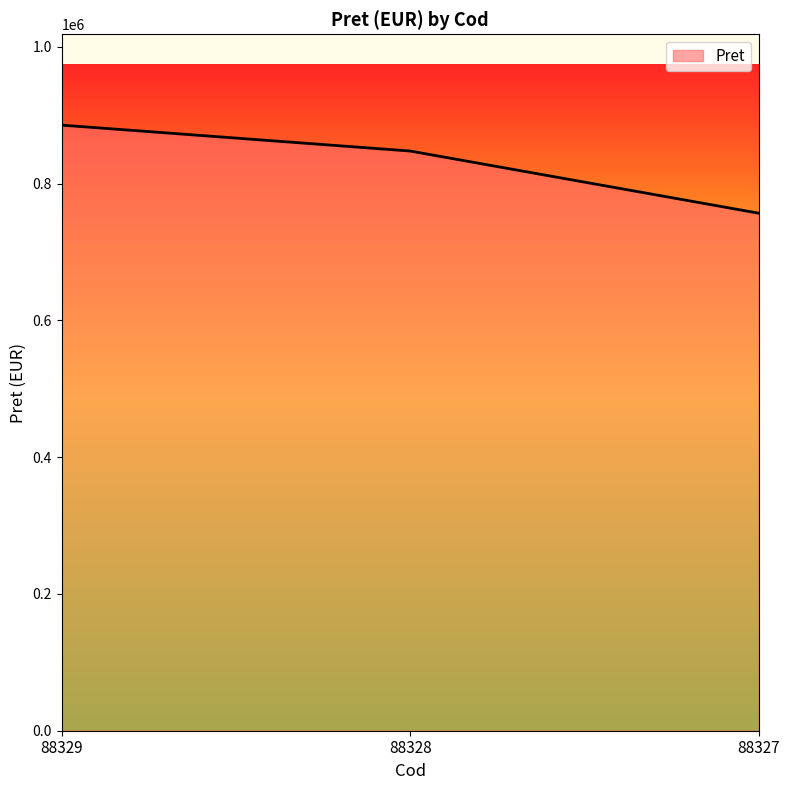

What is the sum of all values?

2489842